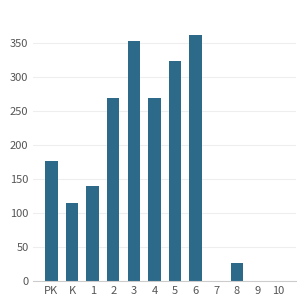

How many series are shown in this chart?

1